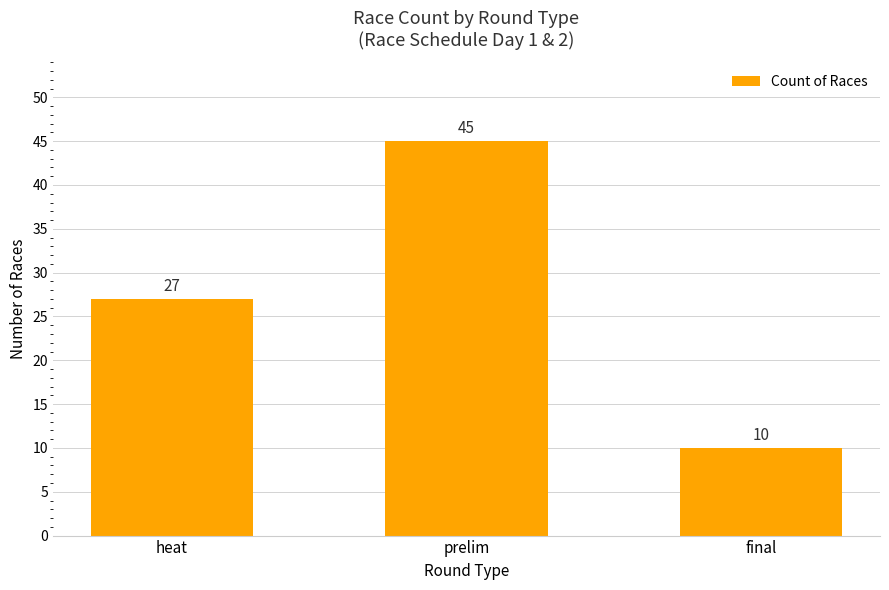

What is the sum of all values?

82